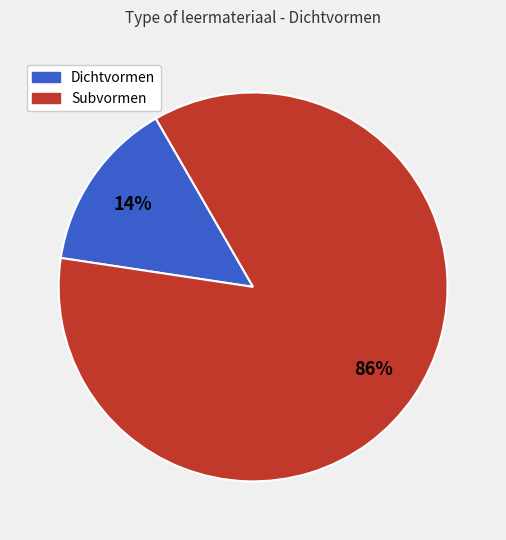

Is there any slice that represents more than half of the pie?

Yes